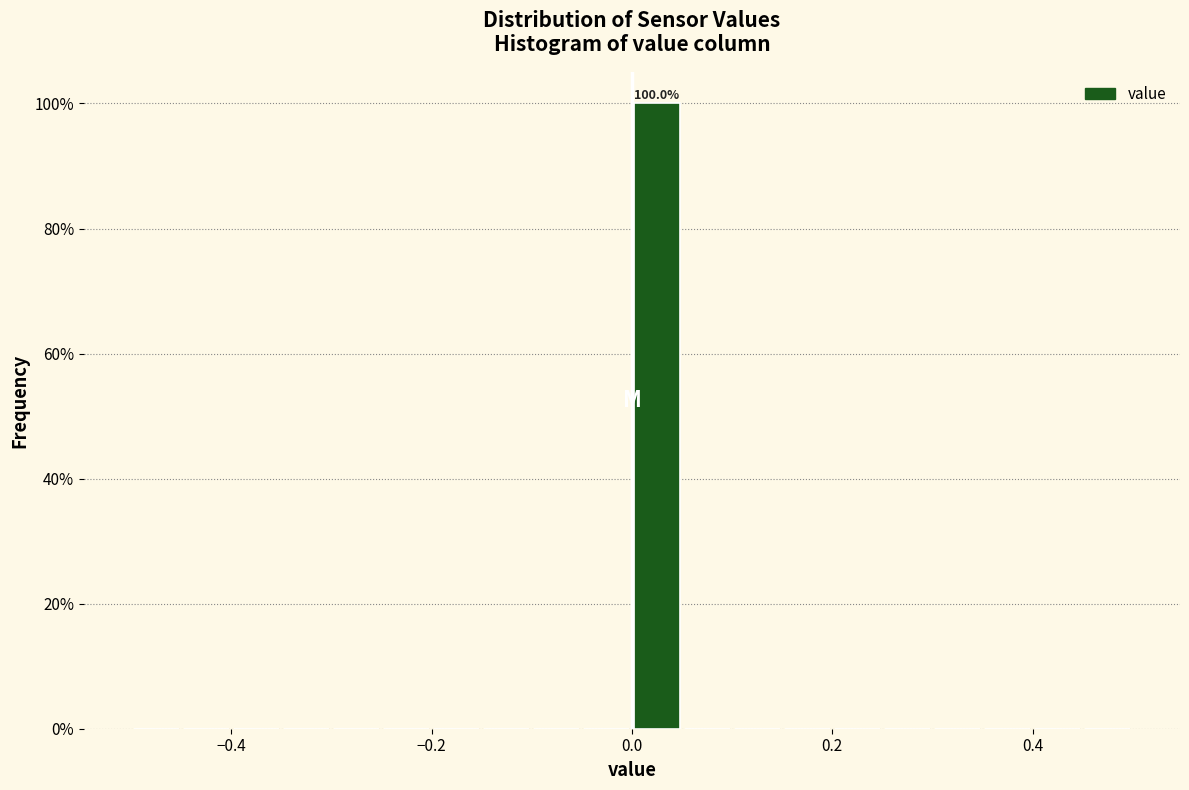

Around what value on the x-axis is the tallest bar? Give the approximate position of its centre, as read against the axis.

0.02